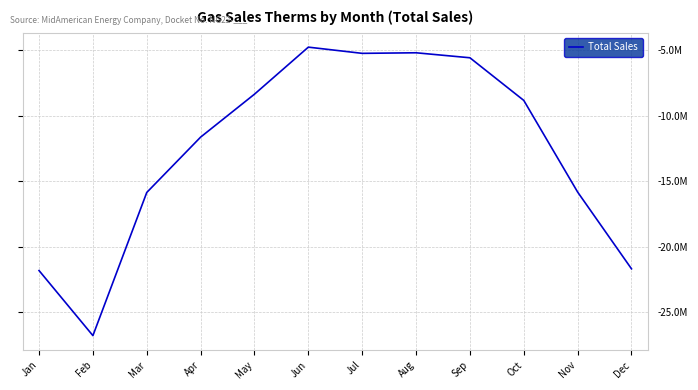

Is this an area chart (filled region under the line)?

No